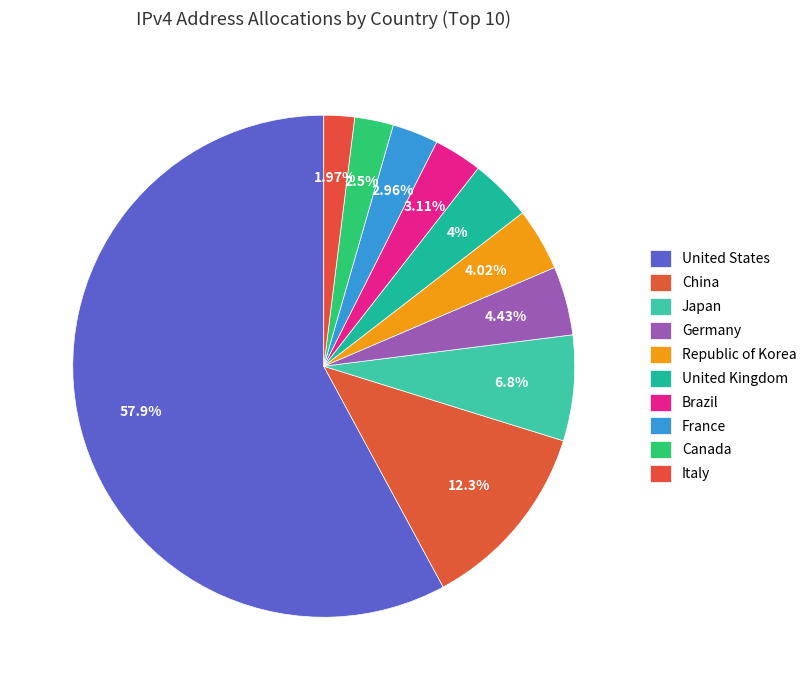

To the nearest percent, what percentage of the pie is United States?

58%